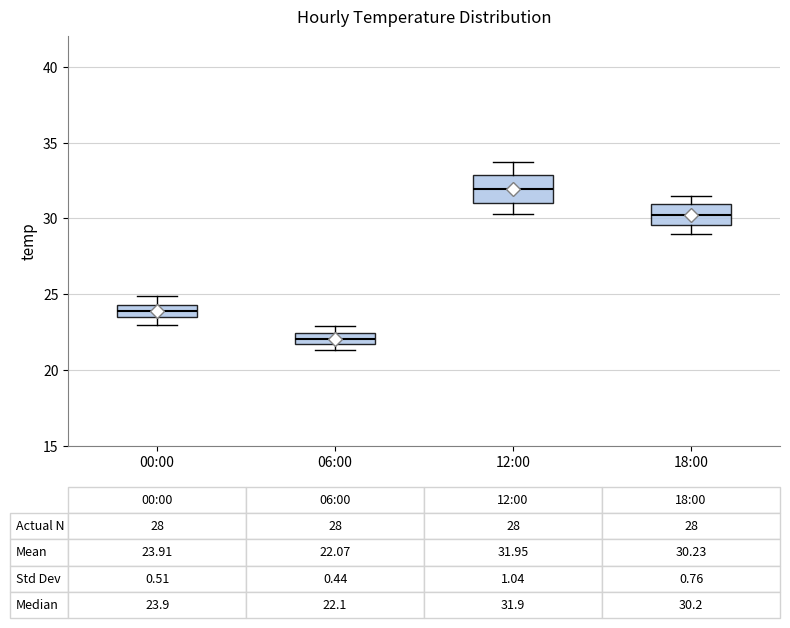

Which box has the lowest median line?

06:00